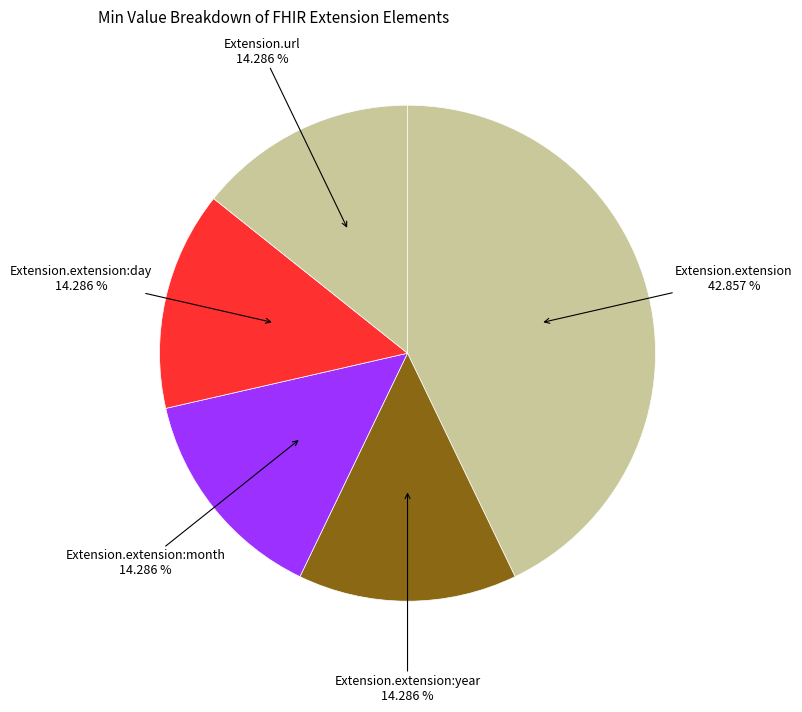

How many segments does this pie chart have?

5